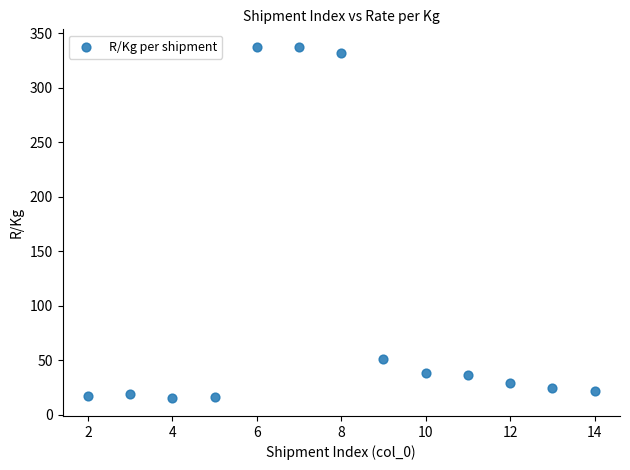

What Y value in the scatter plot is closest to 176?

51.4